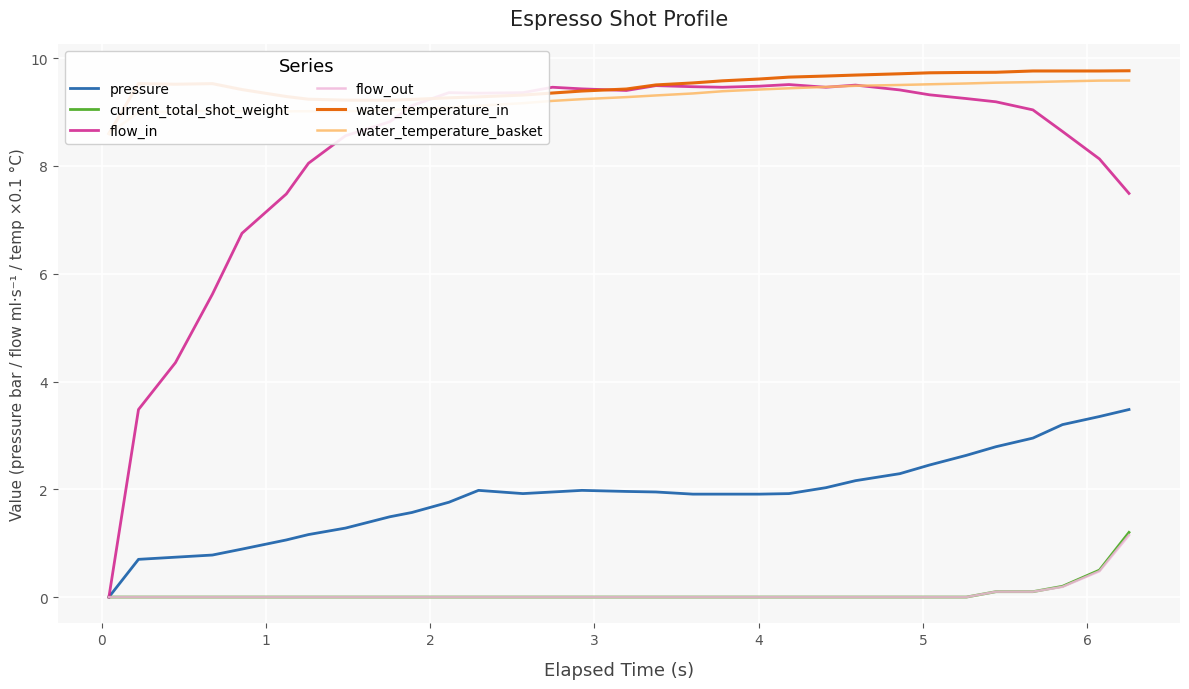

Reading right to left, list all the values displayed in this chart.

pressure: 3.5	3.4	3.2	3.0	2.8	2.6	2.5	2.3	2.2	2.0	1.9	1.9	1.9	1.9	1.9	2.0	2.0	1.9	1.9	2.0	1.8	1.6	1.5	1.3	1.2	1.1	0.9	0.8	0.7	0.7	0.0
current_total_shot_weight: 1.2	0.5	0.2	0.1	0.1	0.0	0.0	0.0	0.0	0.0	0.0	0.0	0.0	0.0	0.0	0.0	0.0	0.0	0.0	0.0	0.0	0.0	0.0	0.0	0.0	0.0	0.0	0.0	0.0	0.0	0.0
flow_in: 7.5	8.1	8.6	9.0	9.2	9.2	9.3	9.4	9.5	9.5	9.5	9.5	9.5	9.5	9.5	9.4	9.4	9.5	9.4	9.3	9.4	9.1	8.8	8.6	8.1	7.5	6.8	5.6	4.3	3.5	0.0
flow_out: 1.1	0.5	0.2	0.1	0.1	0.0	0.0	0.0	0.0	0.0	0.0	0.0	0.0	0.0	0.0	0.0	0.0	0.0	0.0	0.0	0.0	0.0	0.0	0.0	0.0	0.0	0.0	0.0	0.0	0.0	0.0
water_temperature_in: 9.8	9.8	9.8	9.8	9.7	9.7	9.7	9.7	9.7	9.7	9.6	9.6	9.6	9.5	9.5	9.4	9.4	9.4	9.3	9.3	9.3	9.2	9.2	9.2	9.2	9.3	9.4	9.5	9.5	9.5	8.6
water_temperature_basket: 9.6	9.6	9.6	9.6	9.5	9.5	9.5	9.5	9.5	9.5	9.4	9.4	9.4	9.3	9.3	9.3	9.2	9.2	9.2	9.1	9.1	9.1	9.0	9.0	9.0	9.0	9.0	9.0	9.0	9.0	8.6